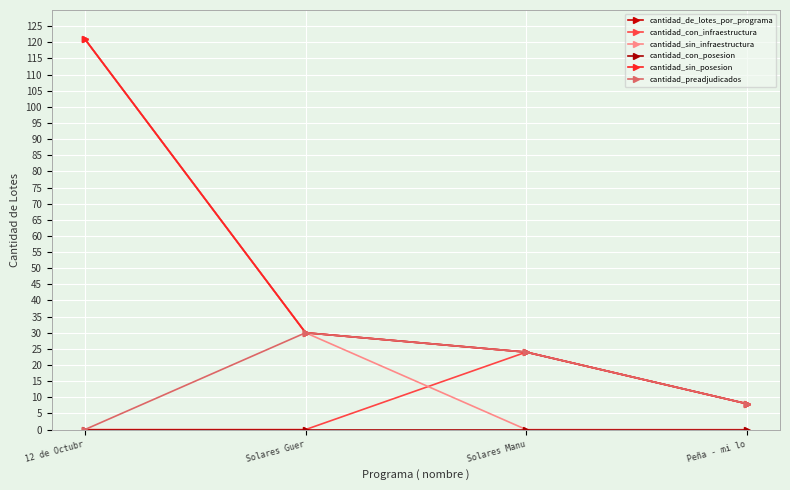

What is the difference between the highest and lowest values at 12 de Octubr?

121